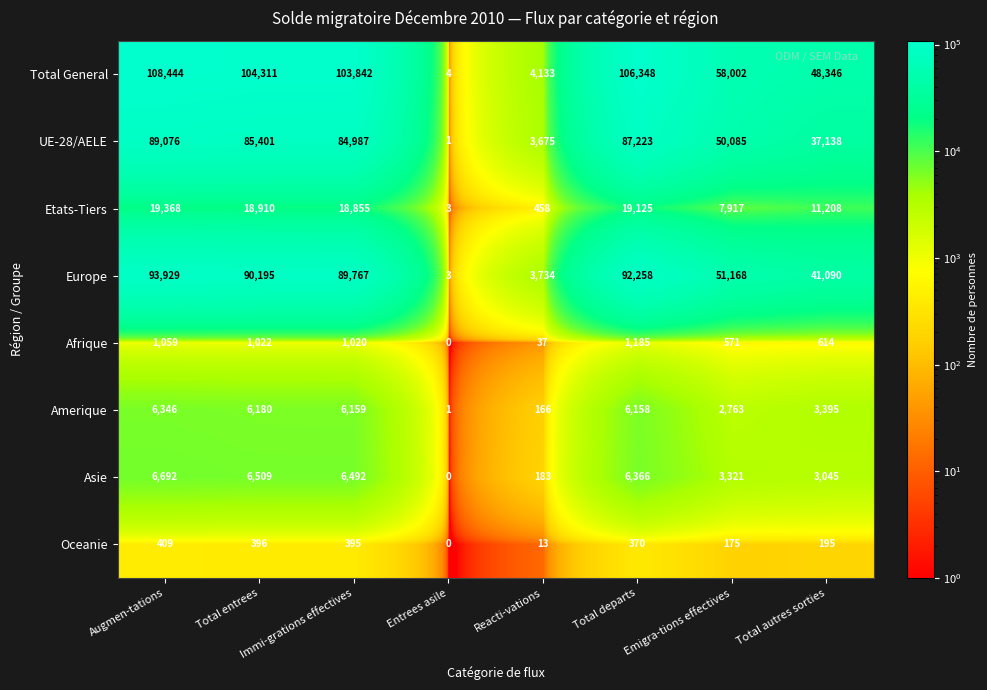

How many series are shown in this chart?

8